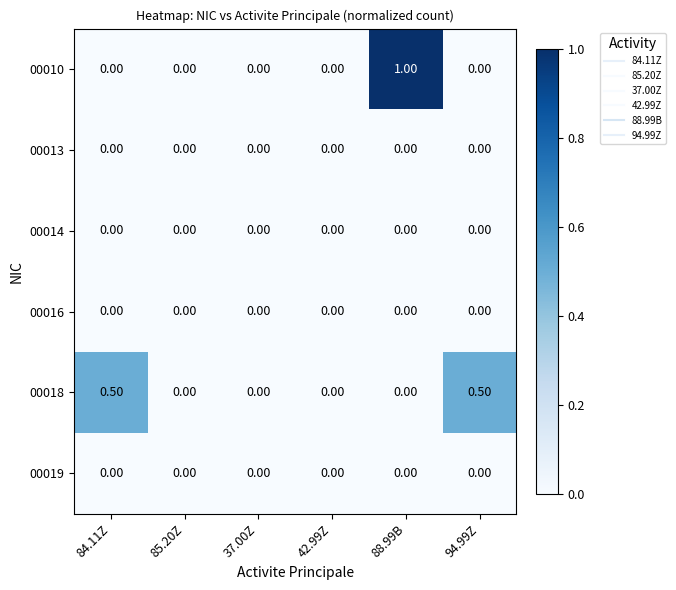

What is the difference between the maximum and minimum values in the 00018 series?

0.5